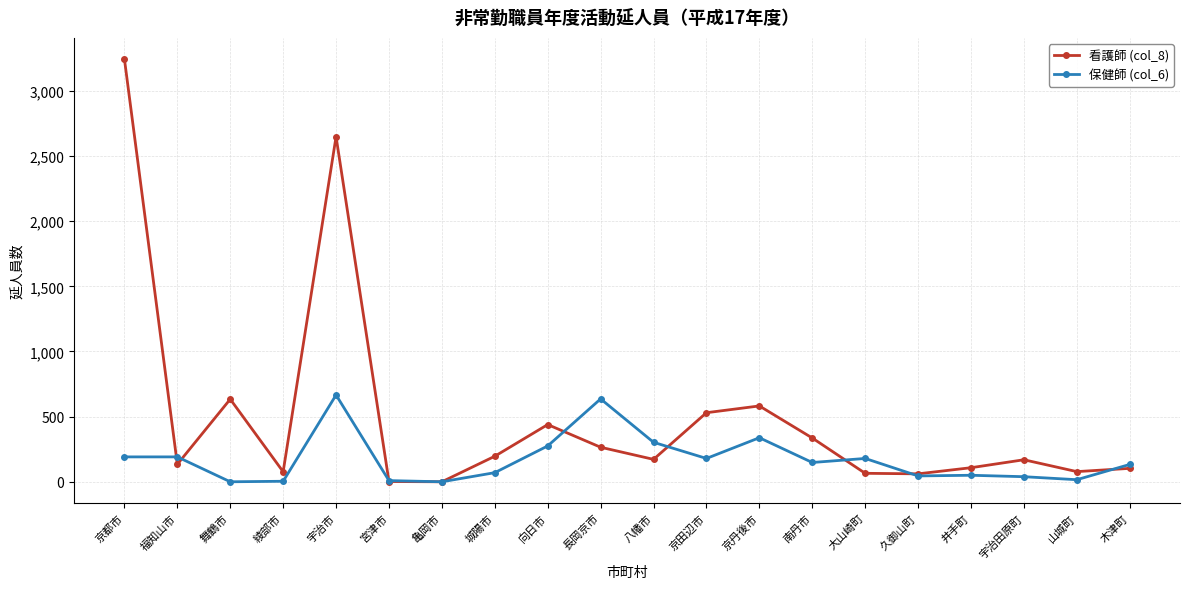

Between which two adjacent categories do 看護師 (col_8) and 保健師 (col_6) first intersect?

京都市 and 福知山市